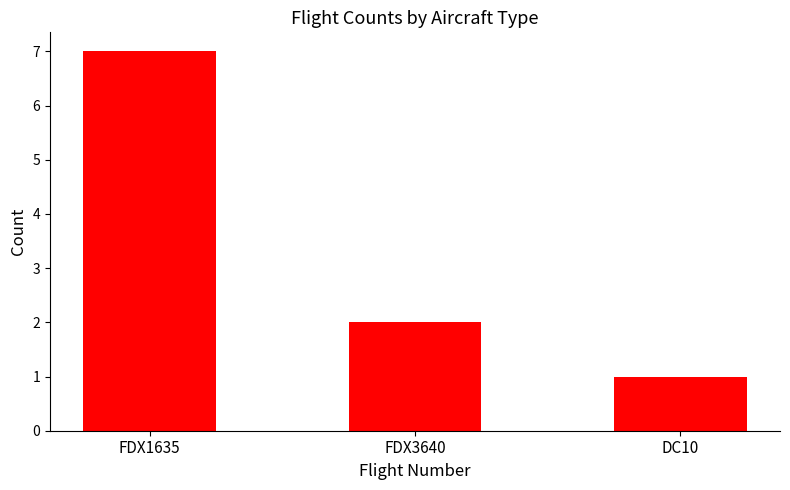

What is the label of the 2nd bar from the left?

FDX3640